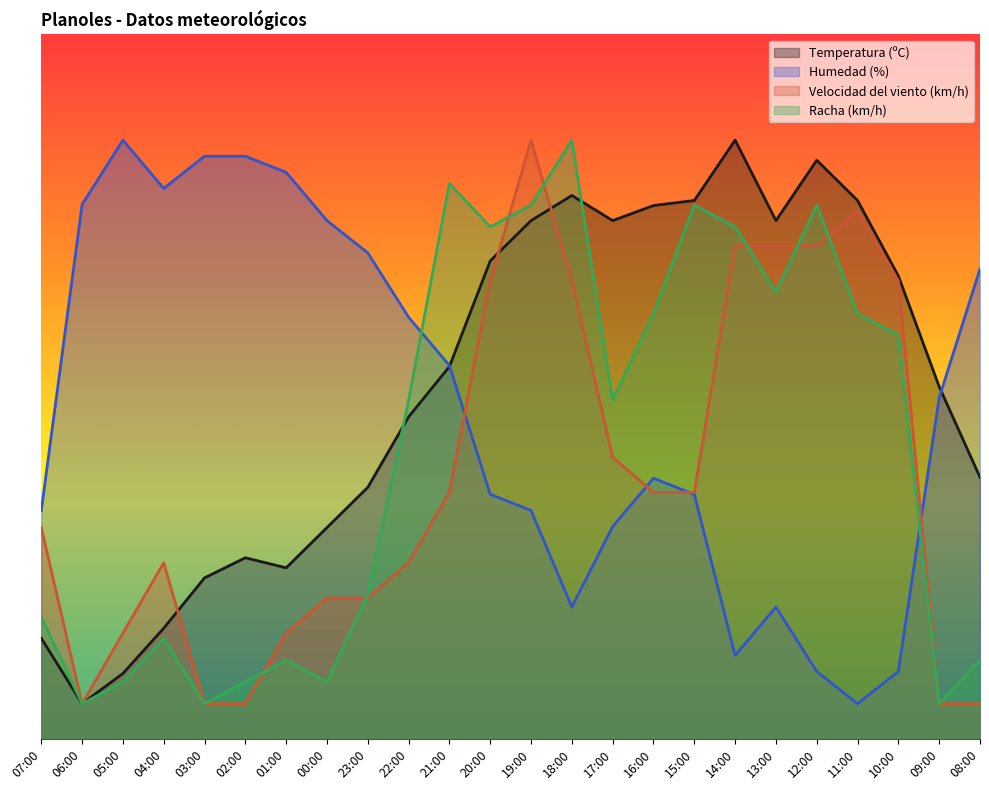

Reading left to right, what are all the values shown in this chart?

Temperatura (ºC): 07:00=14.3	06:00=5.0	05:00=9.3	04:00=15.7	03:00=22.9	02:00=25.7	01:00=24.3	00:00=30.0	23:00=35.7	22:00=45.7	21:00=52.9	20:00=67.9	19:00=73.6	18:00=77.1	17:00=73.6	16:00=75.7	15:00=76.4	14:00=85.0	13:00=73.6	12:00=82.1	11:00=76.4	10:00=65.7	09:00=50.0	08:00=37.1
Humedad (%): 07:00=32.4	06:00=75.9	05:00=85.0	04:00=78.1	03:00=82.7	02:00=82.7	01:00=80.4	00:00=73.6	23:00=69.0	22:00=59.9	21:00=53.0	20:00=34.7	19:00=32.4	18:00=18.7	17:00=30.1	16:00=37.0	15:00=34.7	14:00=11.9	13:00=18.7	12:00=9.6	11:00=5.0	10:00=9.6	09:00=48.4	08:00=66.7
Velocidad del viento (km/h): 07:00=30.0	06:00=5.0	05:00=15.0	04:00=25.0	03:00=5.0	02:00=5.0	01:00=15.0	00:00=20.0	23:00=20.0	22:00=25.0	21:00=35.0	20:00=65.0	19:00=85.0	18:00=65.0	17:00=40.0	16:00=35.0	15:00=35.0	14:00=70.0	13:00=70.0	12:00=70.0	11:00=75.0	10:00=65.0	09:00=5.0	08:00=5.0
Racha (km/h): 07:00=17.3	06:00=5.0	05:00=8.1	04:00=14.2	03:00=5.0	02:00=8.1	01:00=11.2	00:00=8.1	23:00=20.4	22:00=48.1	21:00=78.8	20:00=72.7	19:00=75.8	18:00=85.0	17:00=48.1	16:00=60.4	15:00=75.8	14:00=72.7	13:00=63.5	12:00=75.8	11:00=60.4	10:00=57.3	09:00=5.0	08:00=11.2